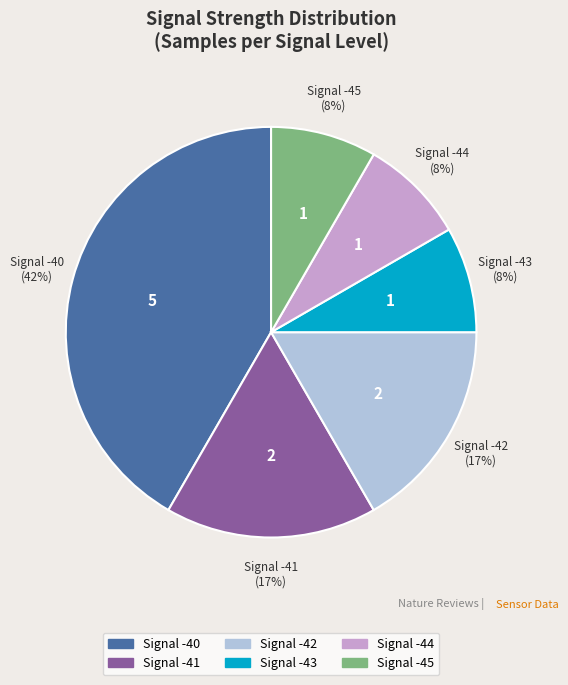

Is there a majority slice in this chart?

No